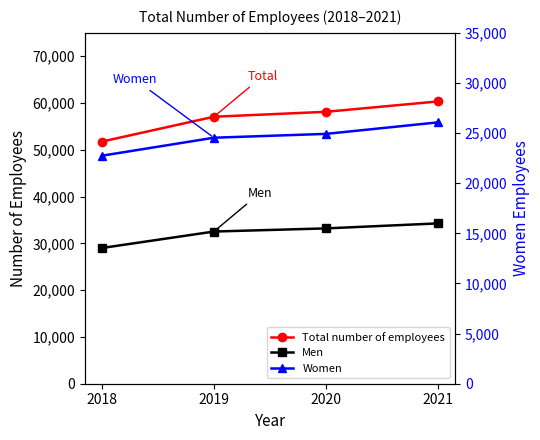

Rank the categories by Men value from lowest to highest.

2018, 2019, 2020, 2021